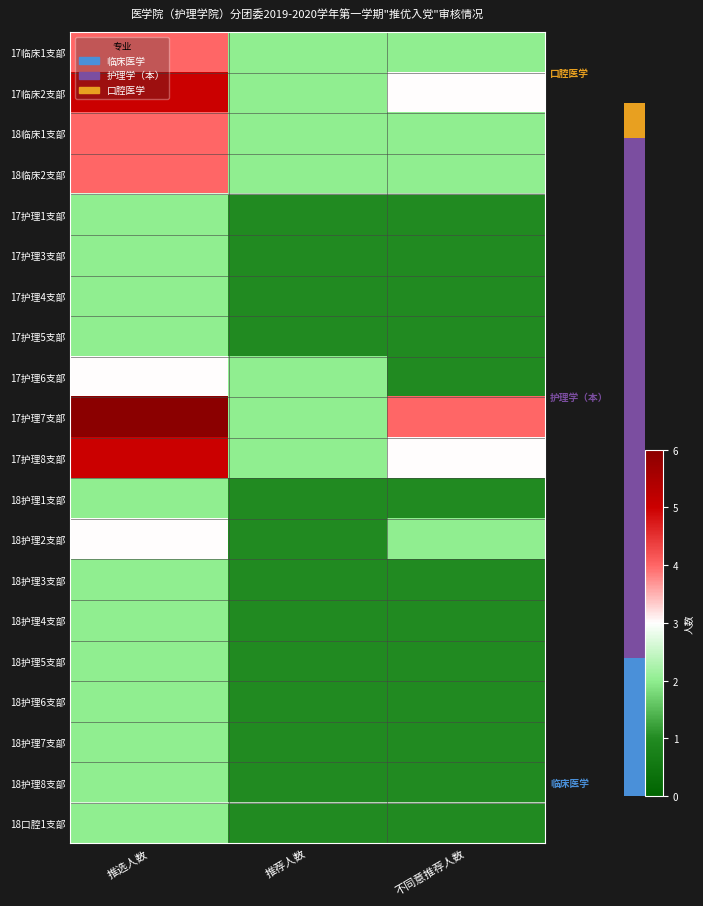

Reading left to right, list all the values displayed in this chart.

17临床1支部: 推选人数=4	推荐人数=2	不同意推荐人数=2
17临床2支部: 推选人数=5	推荐人数=2	不同意推荐人数=3
18临床1支部: 推选人数=4	推荐人数=2	不同意推荐人数=2
18临床2支部: 推选人数=4	推荐人数=2	不同意推荐人数=2
17护理1支部: 推选人数=2	推荐人数=1	不同意推荐人数=1
17护理3支部: 推选人数=2	推荐人数=1	不同意推荐人数=1
17护理4支部: 推选人数=2	推荐人数=1	不同意推荐人数=1
17护理5支部: 推选人数=2	推荐人数=1	不同意推荐人数=1
17护理6支部: 推选人数=3	推荐人数=2	不同意推荐人数=1
17护理7支部: 推选人数=6	推荐人数=2	不同意推荐人数=4
17护理8支部: 推选人数=5	推荐人数=2	不同意推荐人数=3
18护理1支部: 推选人数=2	推荐人数=1	不同意推荐人数=1
18护理2支部: 推选人数=3	推荐人数=1	不同意推荐人数=2
18护理3支部: 推选人数=2	推荐人数=1	不同意推荐人数=1
18护理4支部: 推选人数=2	推荐人数=1	不同意推荐人数=1
18护理5支部: 推选人数=2	推荐人数=1	不同意推荐人数=1
18护理6支部: 推选人数=2	推荐人数=1	不同意推荐人数=1
18护理7支部: 推选人数=2	推荐人数=1	不同意推荐人数=1
18护理8支部: 推选人数=2	推荐人数=1	不同意推荐人数=1
18口腔1支部: 推选人数=2	推荐人数=1	不同意推荐人数=1